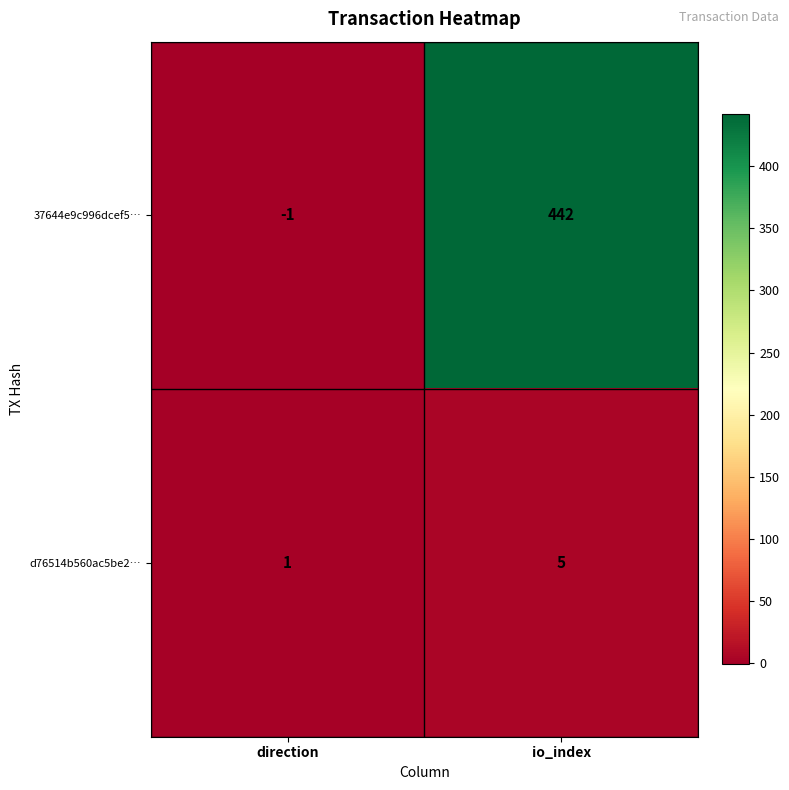

How many categories are shown in the chart?

2